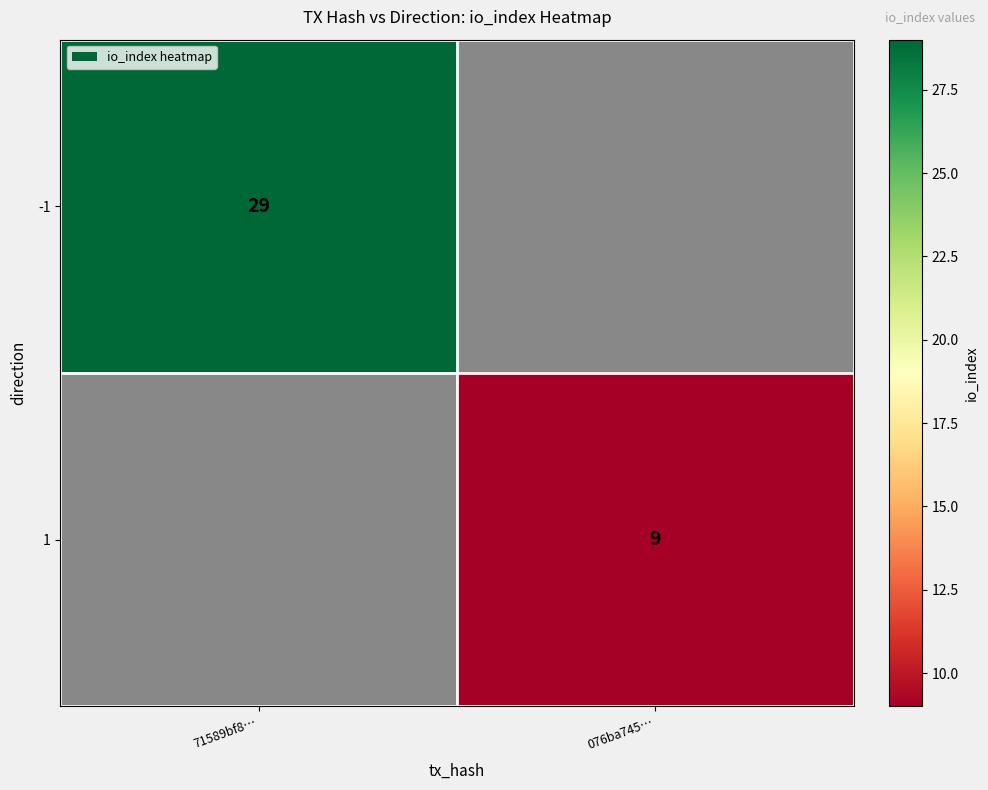

True or false: -1 has a value of 29 at 71589bf8….

True